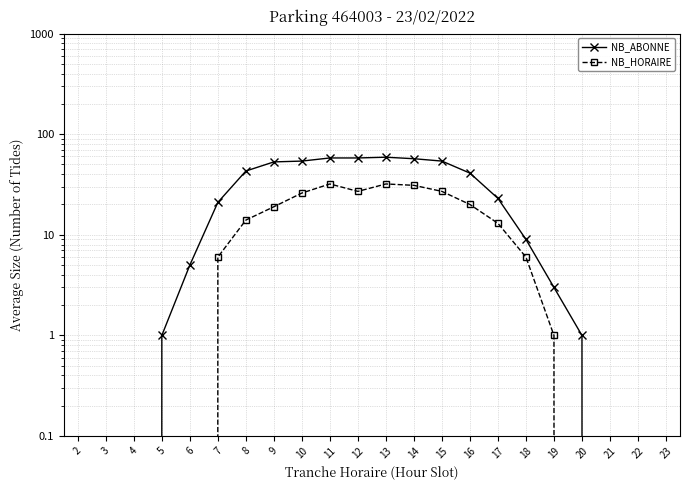

What are all the series names shown in the legend?

NB_ABONNE, NB_HORAIRE